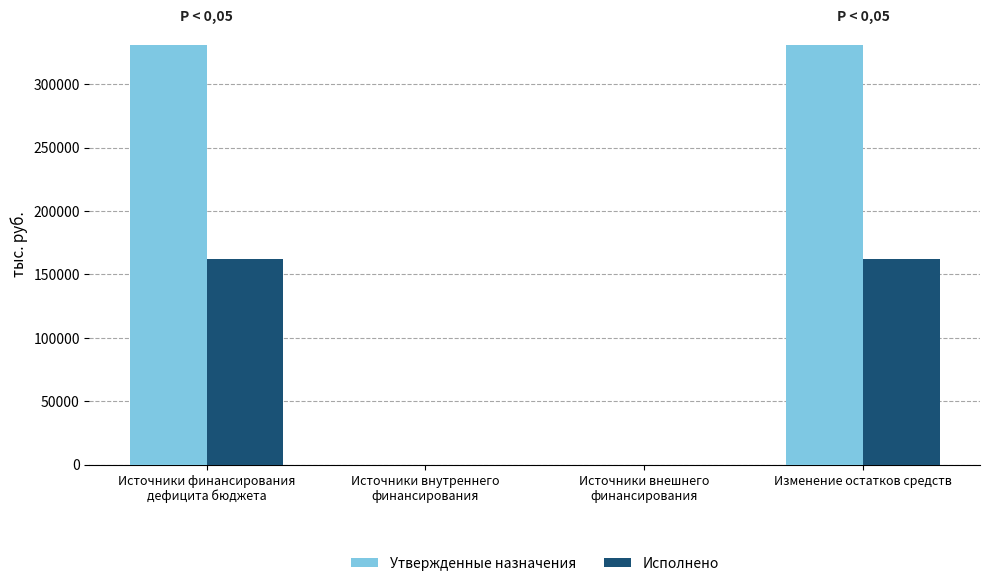

True or false: Утвержденные назначения has a value of 469941.2 at Изменение остатков средств.

False